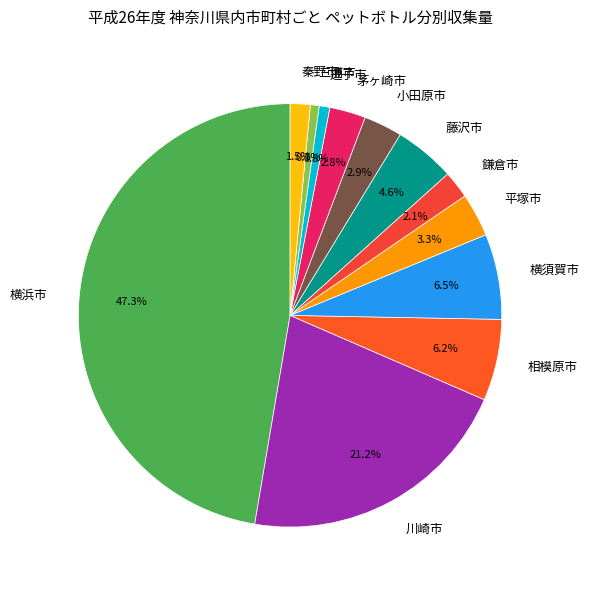

Approximately how many times larger is the value at 逗子市 compared to 茅ヶ崎市?

0.3